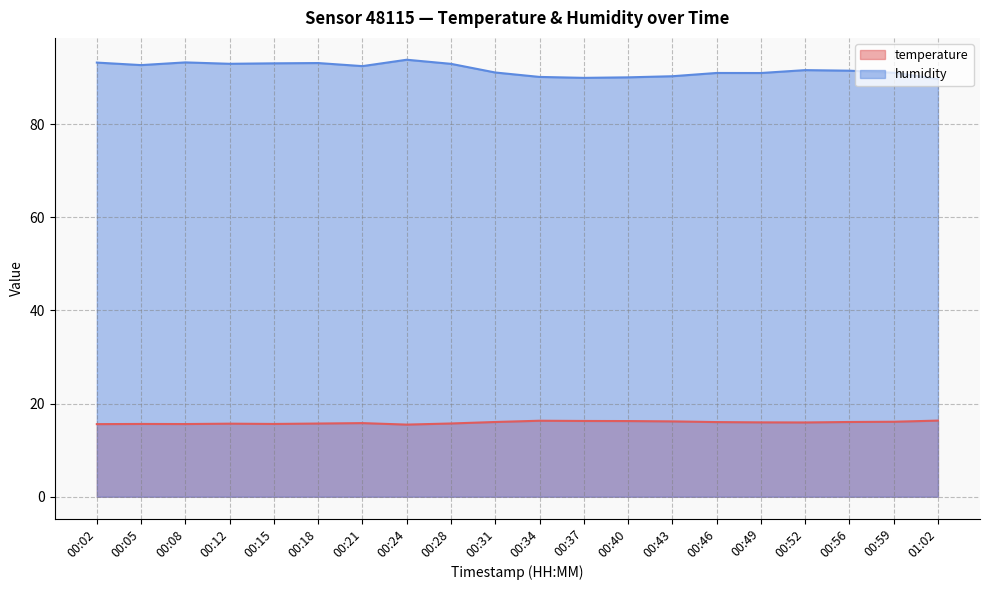

At which label is temperature closest to 15?

00:24